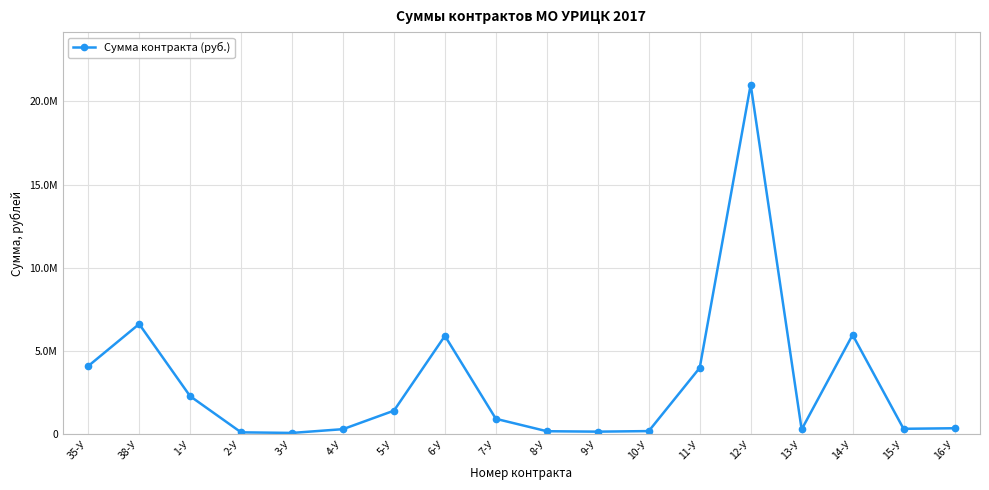

What is the difference between the values at 10-У and 2-У?

75100.0